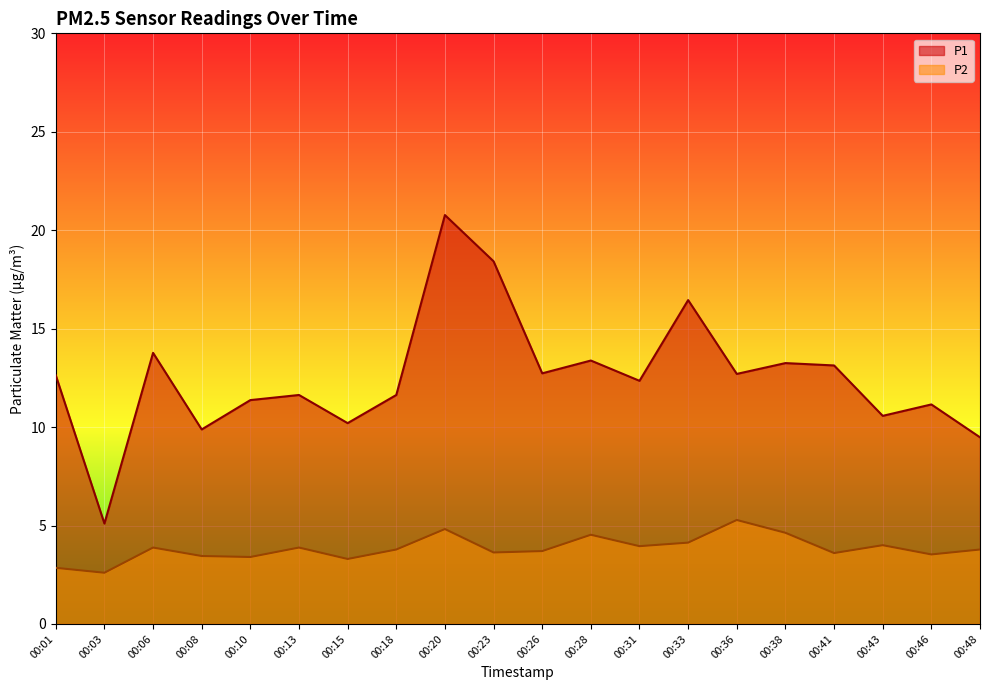

What is the highest value of the P1 series?

20.8